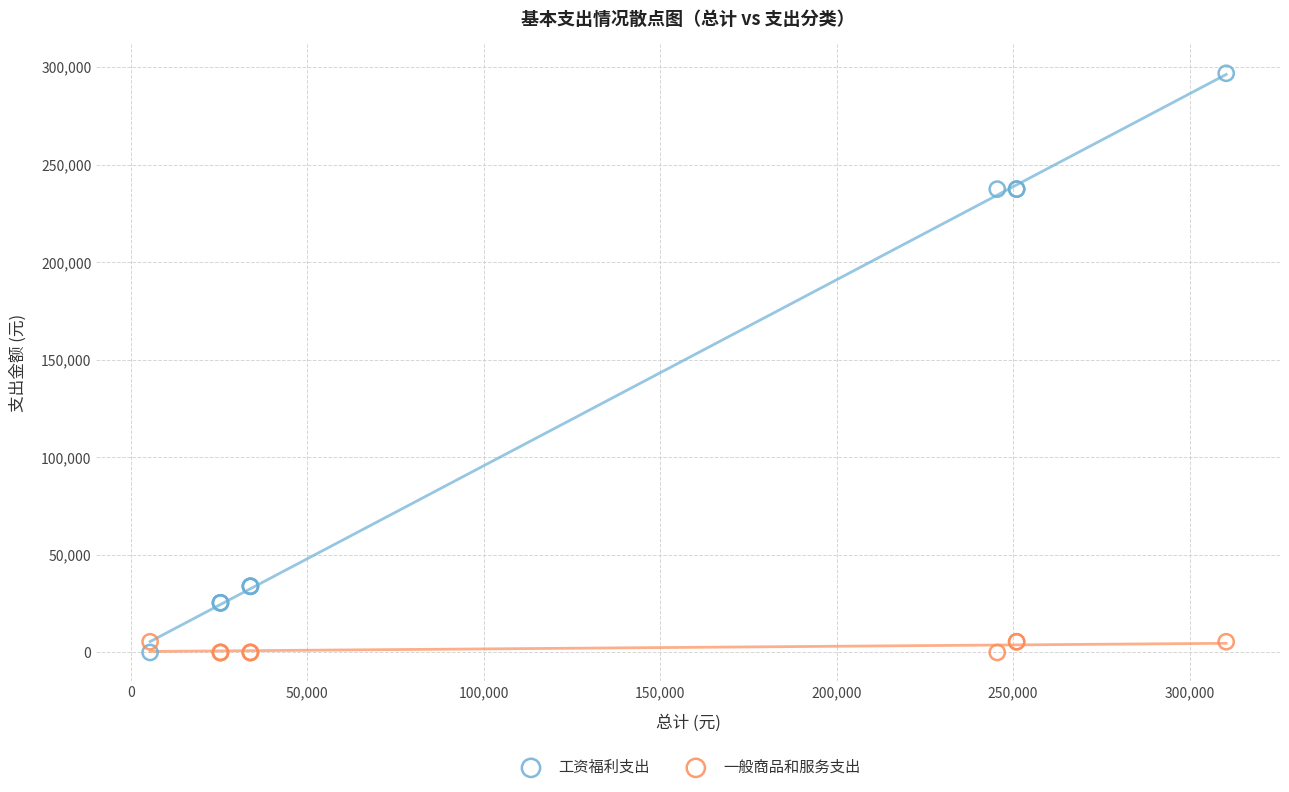

Which series reaches the maximum Y coordinate?

工资福利支出